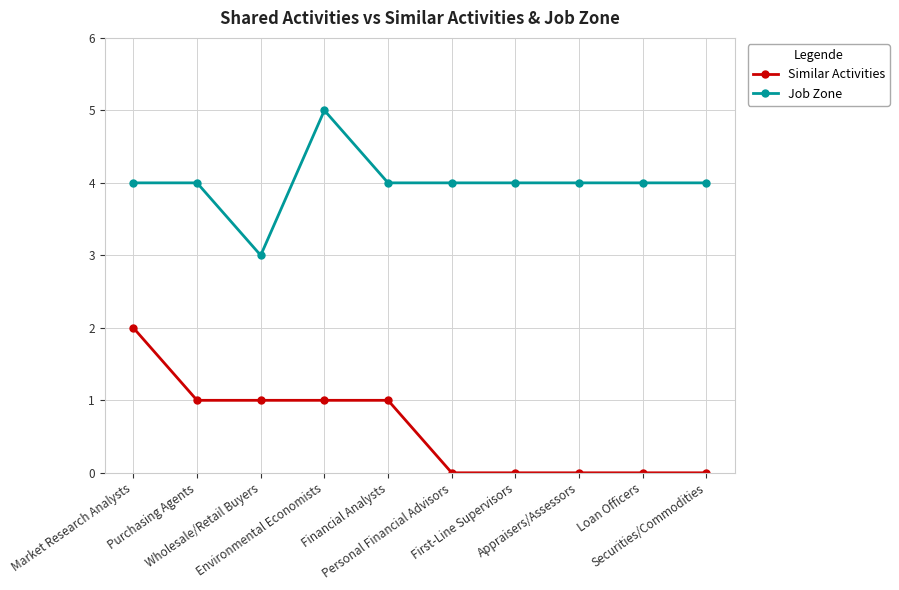

What position from the right is Financial Analysts?

6